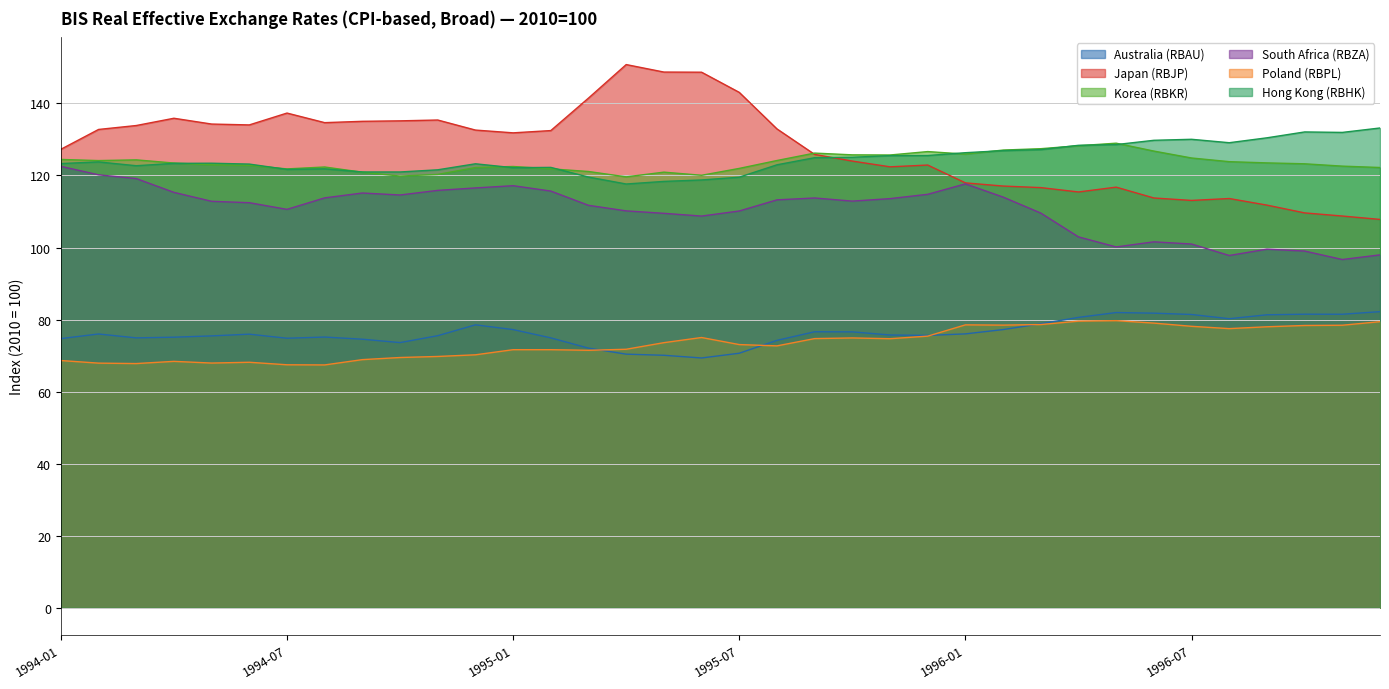

What is the label of the 19th point from the right?

1995-06